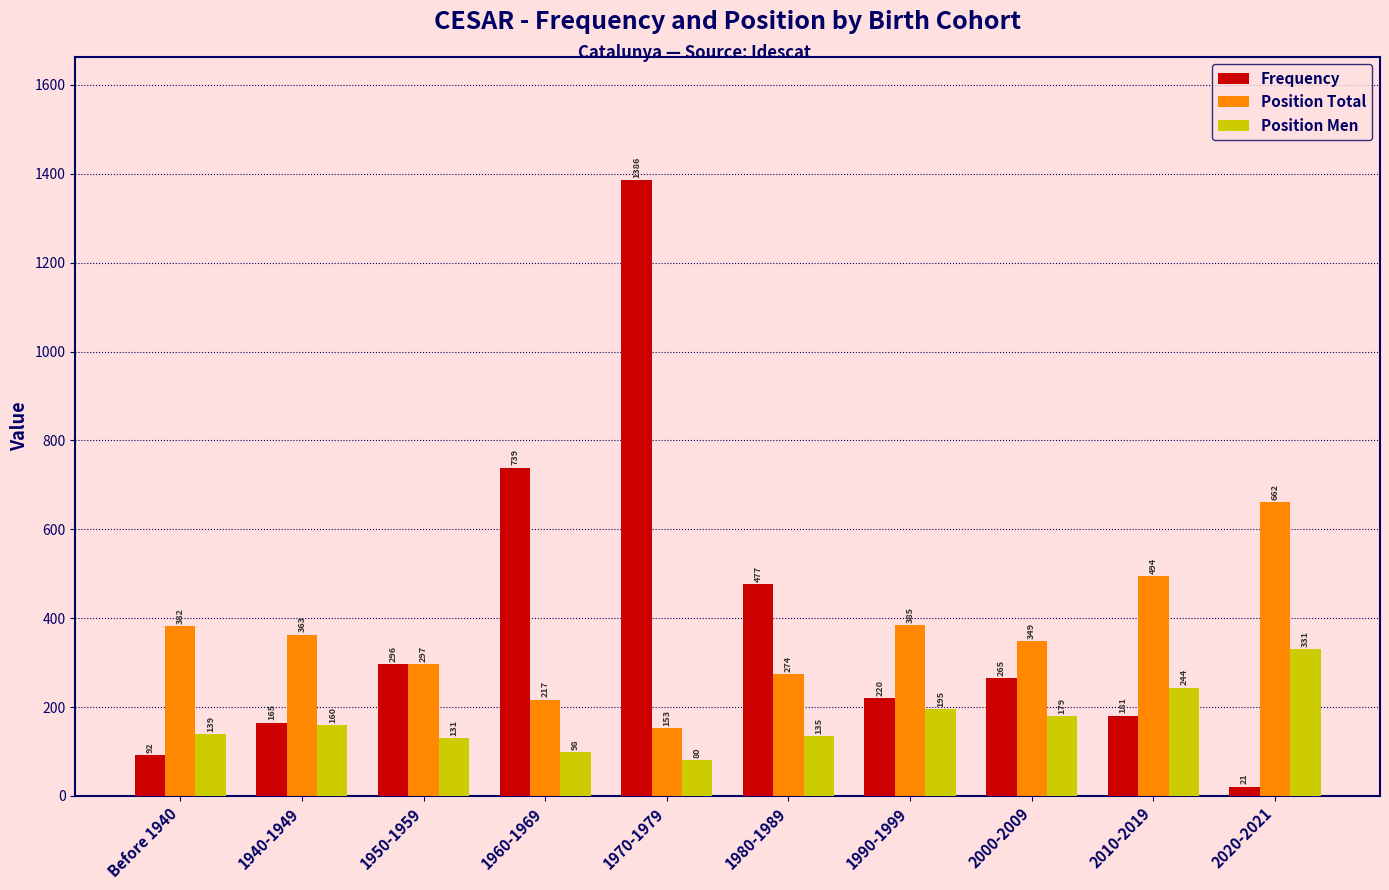

What are all the series names shown in the legend?

Frequency, Position Total, Position Men